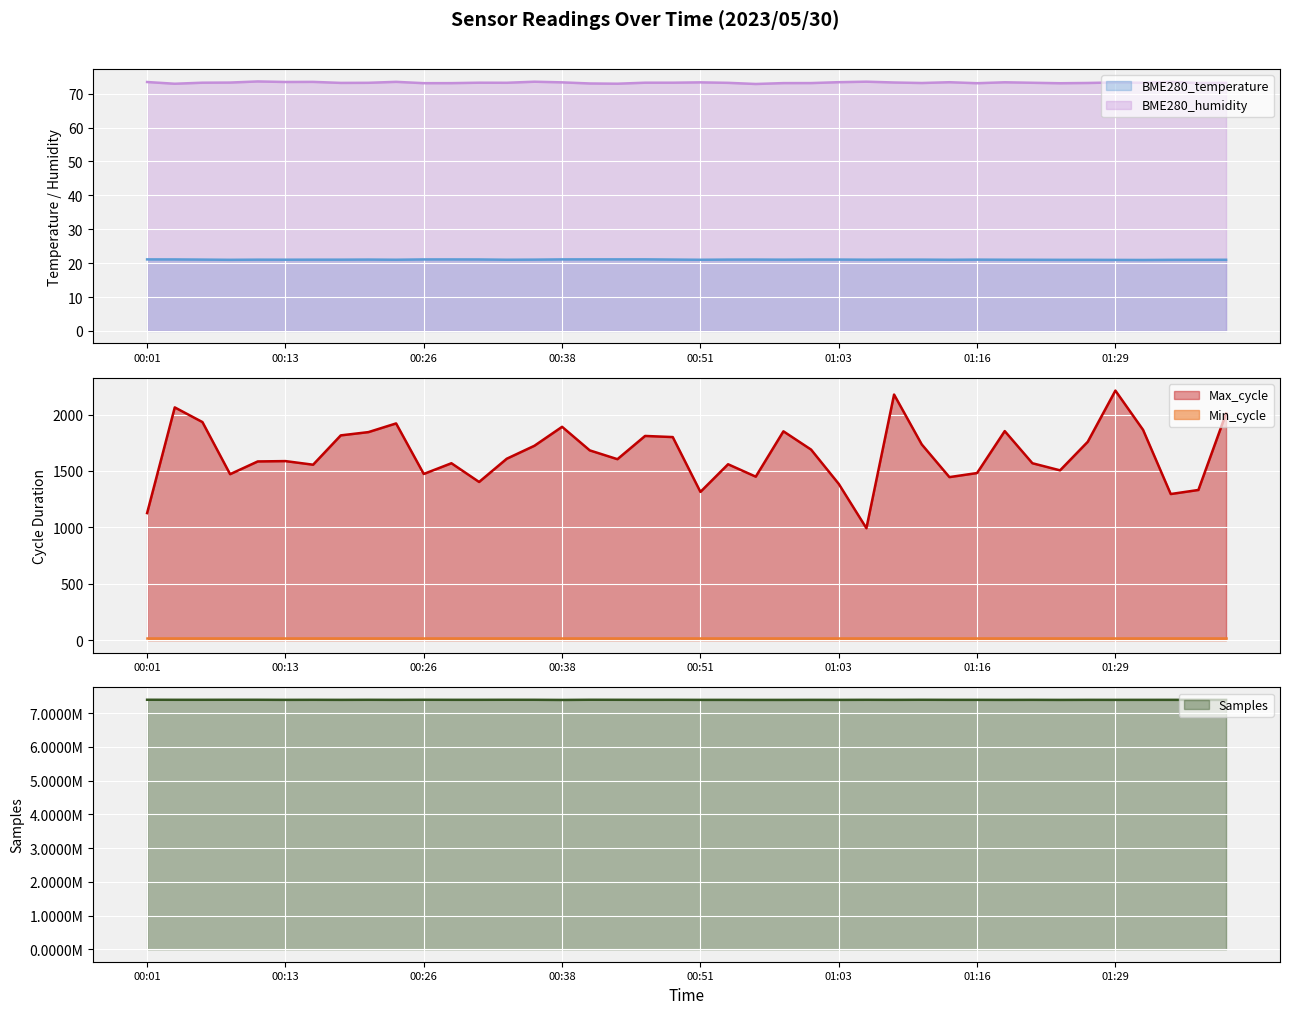

What is the highest value of the BME280_humidity series?

73.6